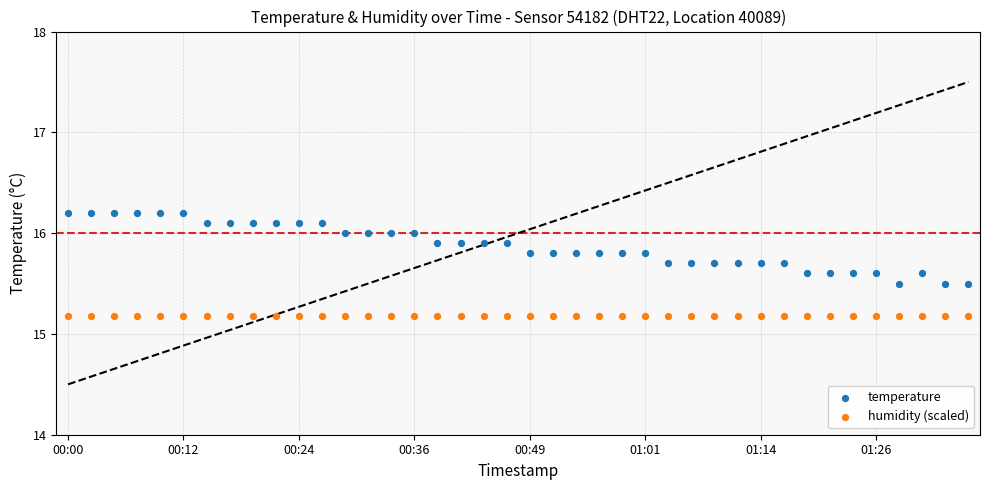

Which series contains the highest Y value?

temperature